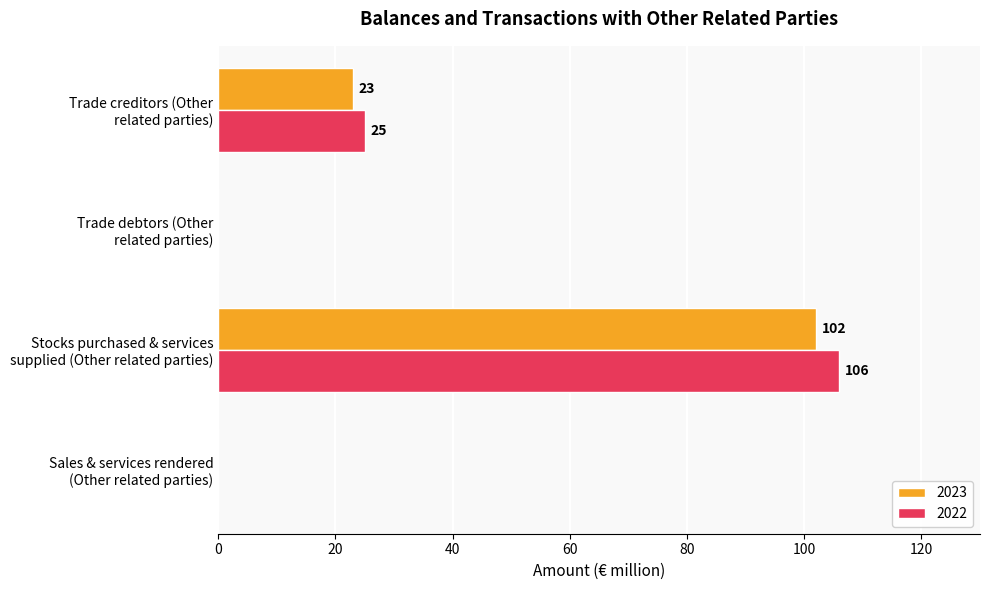

The 2022 series shows 25 at Trade creditors (Other
related parties). True or false?

True